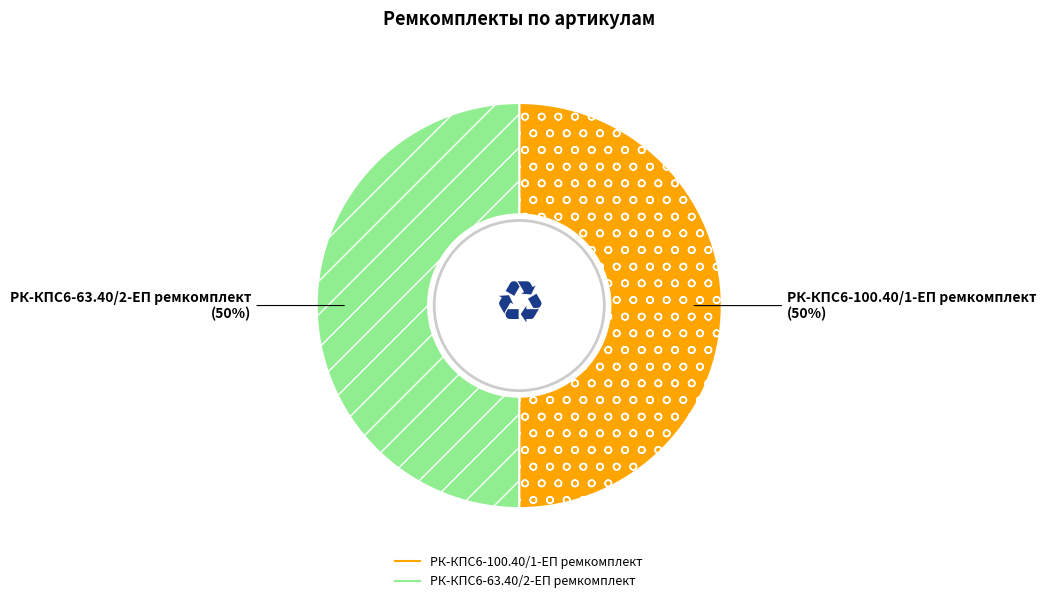

Combined, do РК-КПС6-100.40/1-ЕП ремкомплект and РК-КПС6-63.40/2-ЕП ремкомплект account for over 50%?

Yes